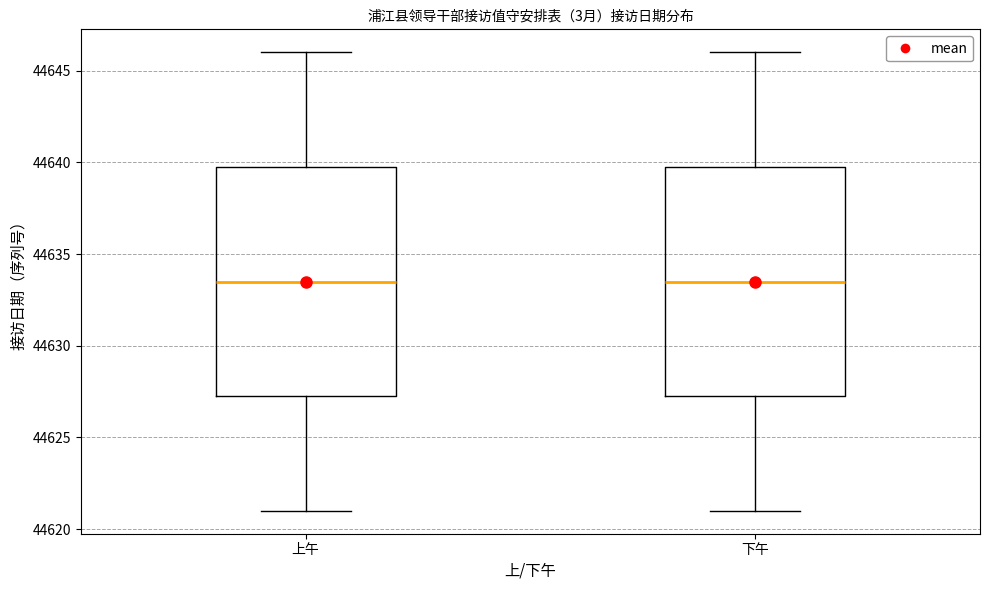

Reading left to right, read every box against the y-axis: the position of its median line, the range the box covers, and the ends of its whiskers. The values are not printed on the chart, so give them approximately, as read against the axis.

上午: median 44633.5, box 44627.5 to 44640.0, whiskers 44621.0 to 44646.0
下午: median 44633.5, box 44627.5 to 44640.0, whiskers 44621.0 to 44646.0